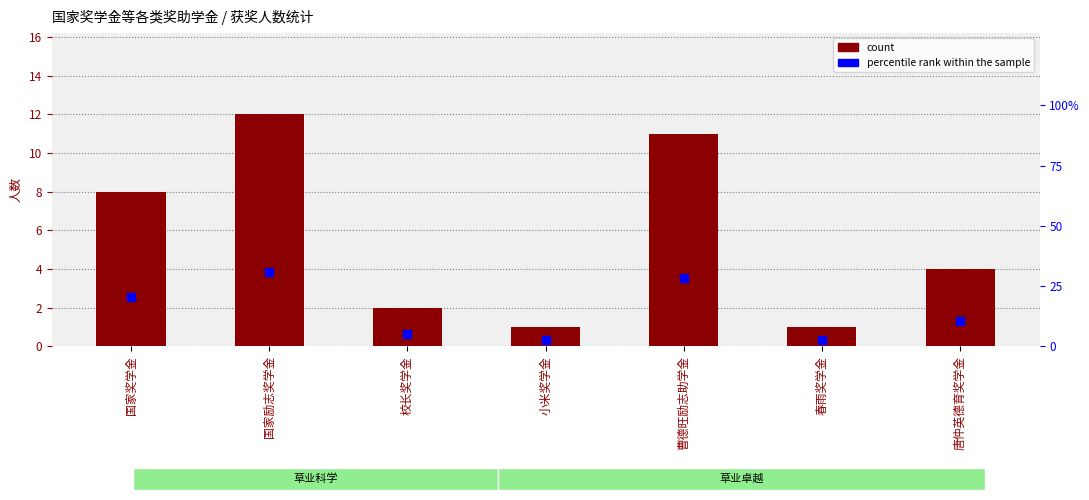

The percentile rank within the sample series shows 28.2 at 曹德旺励志助学金. True or false?

True